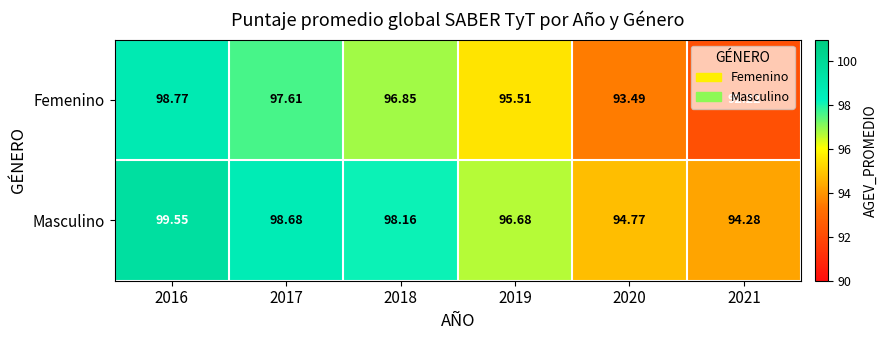

Which series has the largest total across all categories?

Masculino